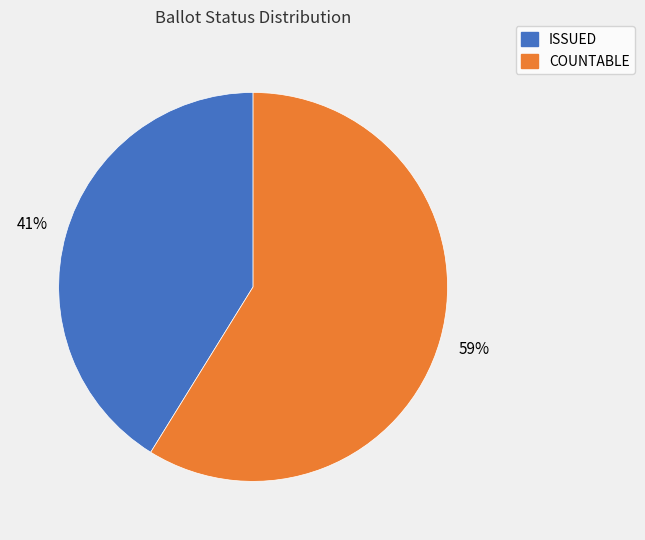

To the nearest percent, what is the difference between the largest and smallest slice percentages?

18%